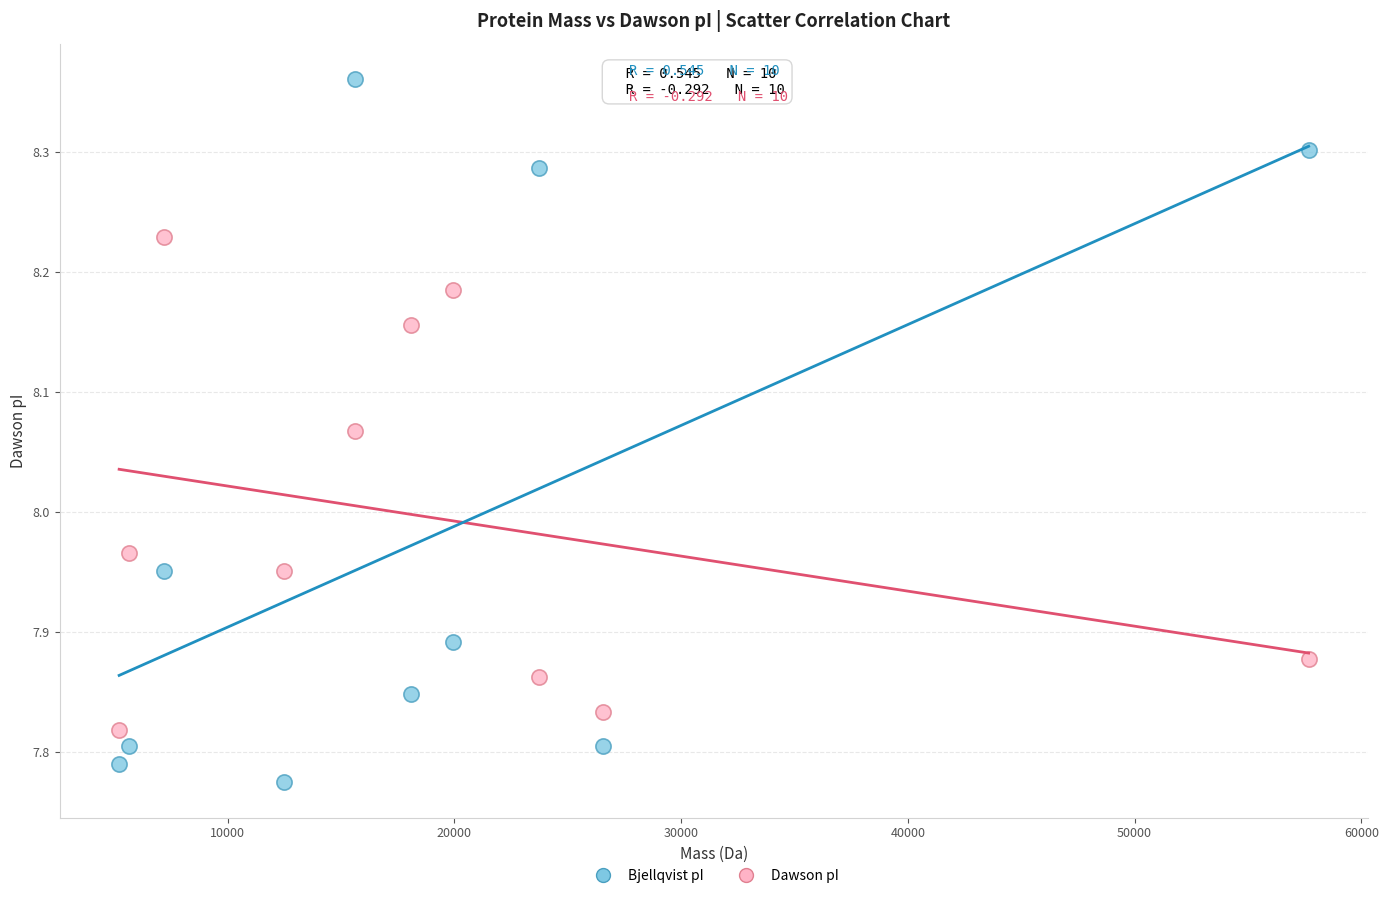

What are all the series names shown in the legend?

Bjellqvist pI, Dawson pI